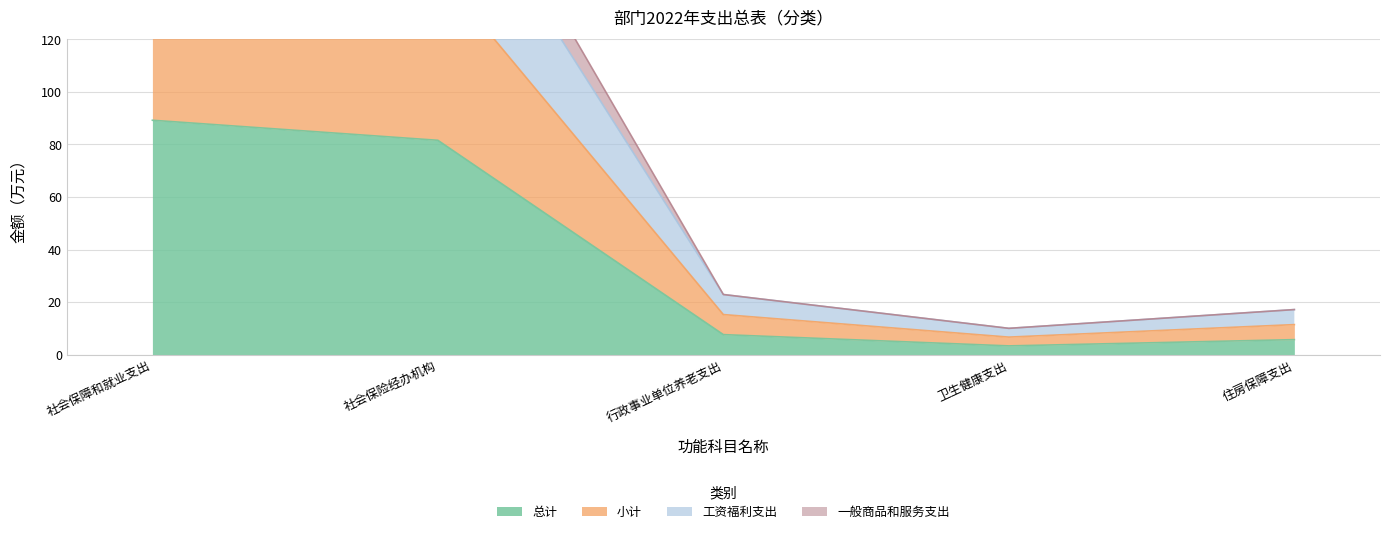

Rank the categories by 总计 value from lowest to highest.

卫生健康支出, 住房保障支出, 行政事业单位养老支出, 社会保险经办机构, 社会保障和就业支出